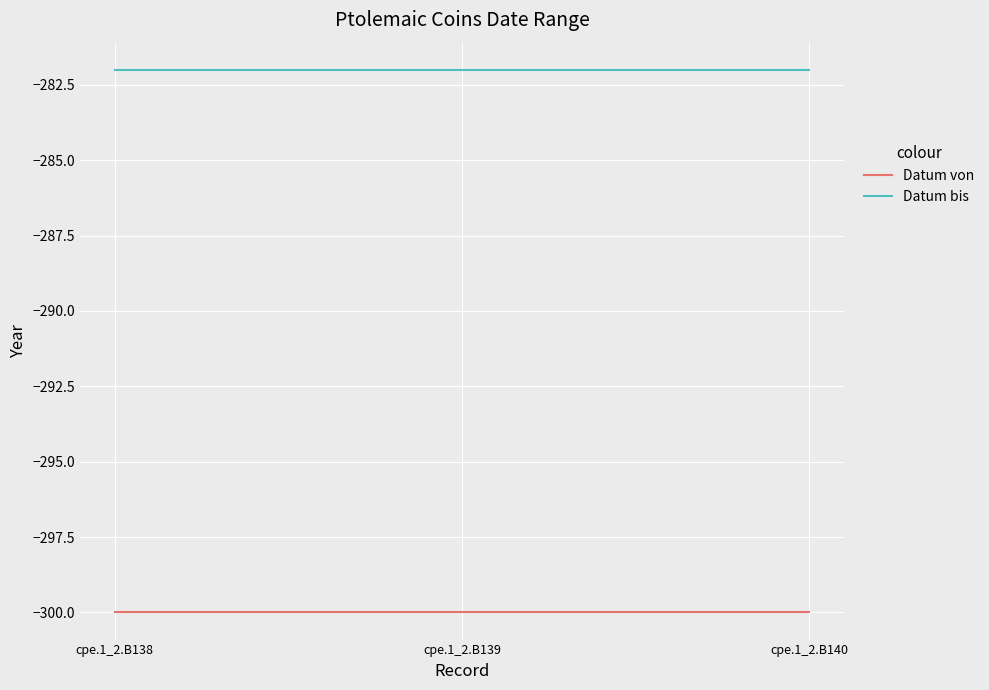

Is the value of Datum bis at cpe.1_2.B140 greater than the value of Datum von at cpe.1_2.B140?

Yes